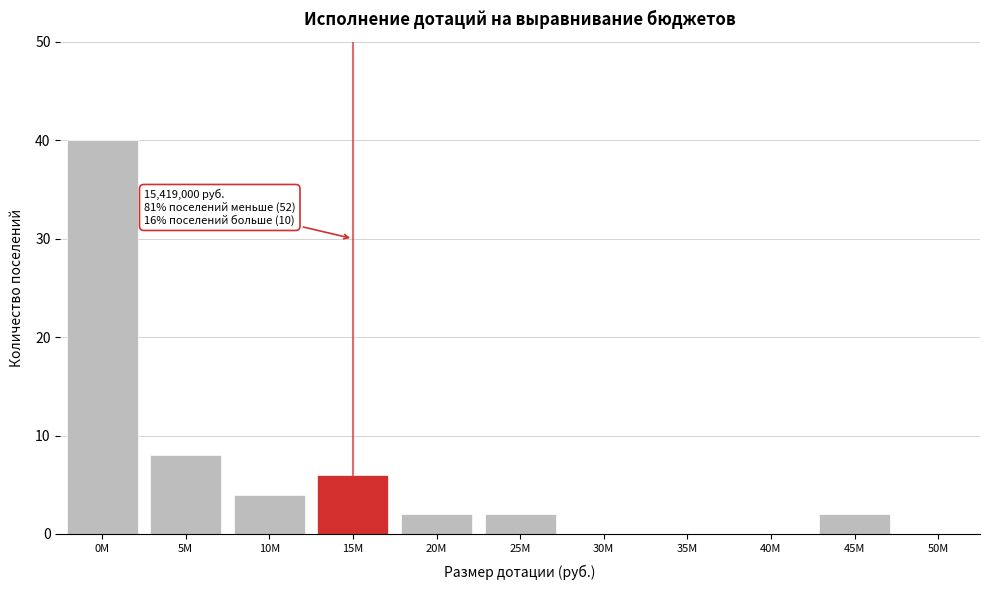

Reading left to right, what are all the values shown in this chart?

0M=40	5M=8	10M=4	15M=6	20M=2	25M=2	30M=0	35M=0	40M=0	45M=2	50M=0